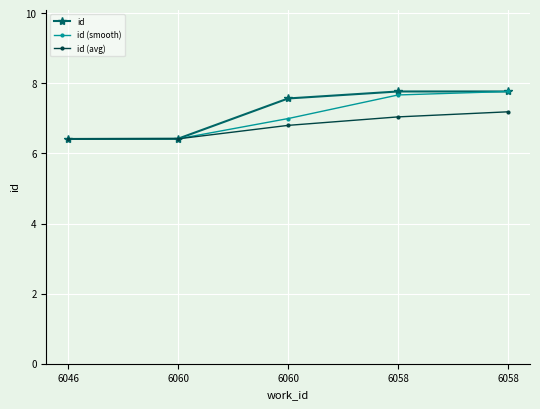

Does the chart display data point markers on the line(s)?

Yes